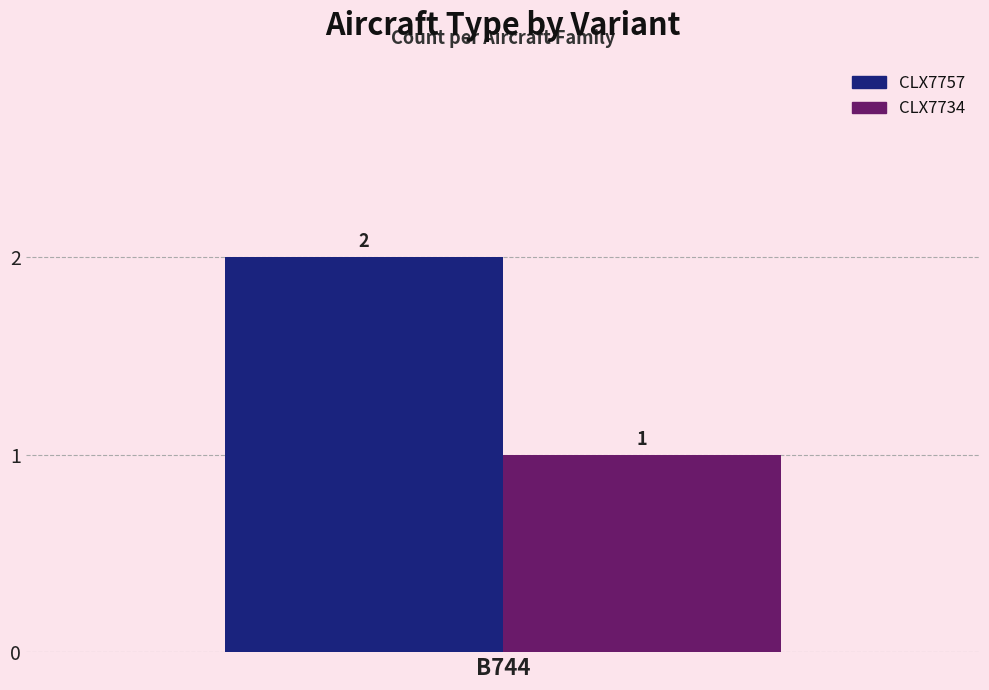

List the series in order of their overall mean, lowest first.

CLX7734, CLX7757